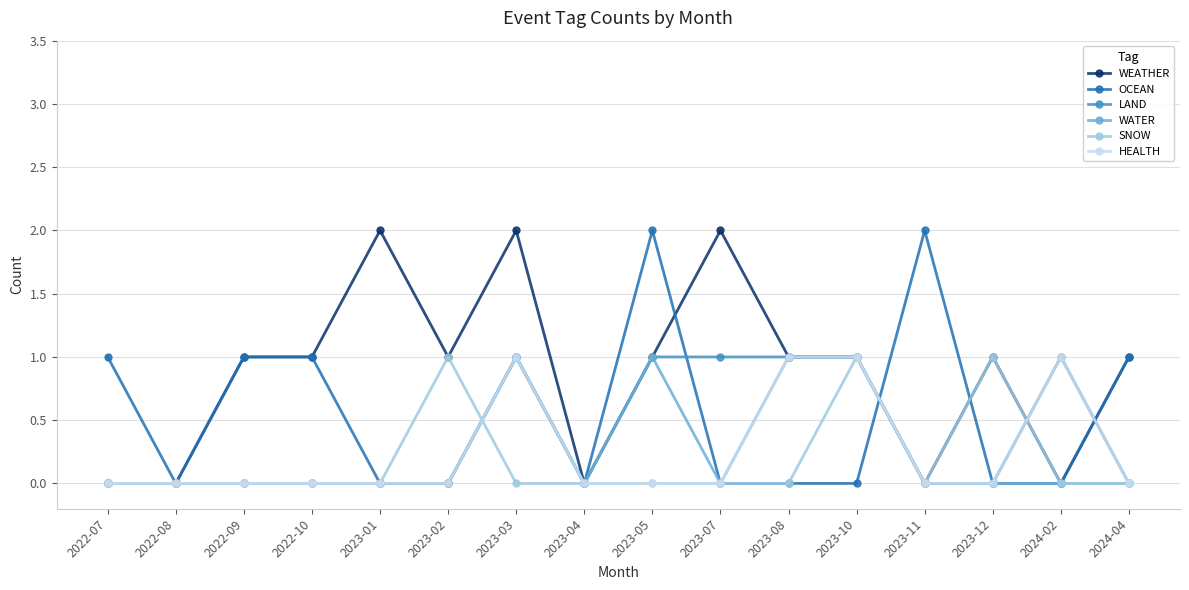

True or false: WEATHER has more than 0 points higher than both neighbors.

True